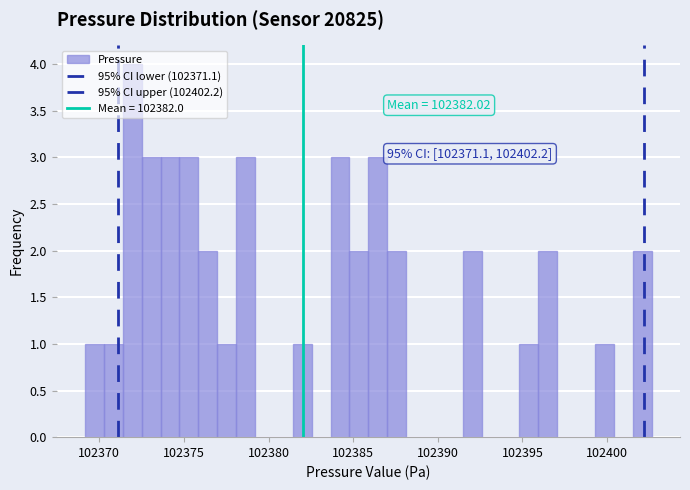

Around what value on the x-axis is the tallest bar? Give the approximate position of its centre, as read against the axis.

102372.0